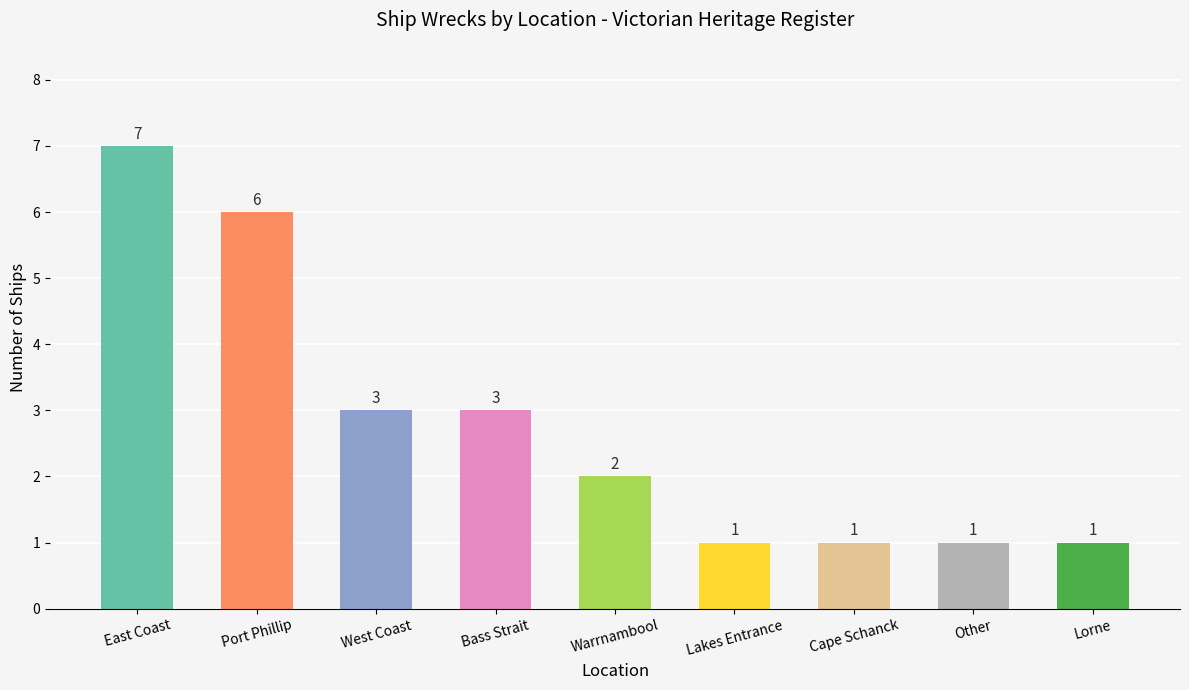

At which category does the chart reach its peak across all series?

East Coast